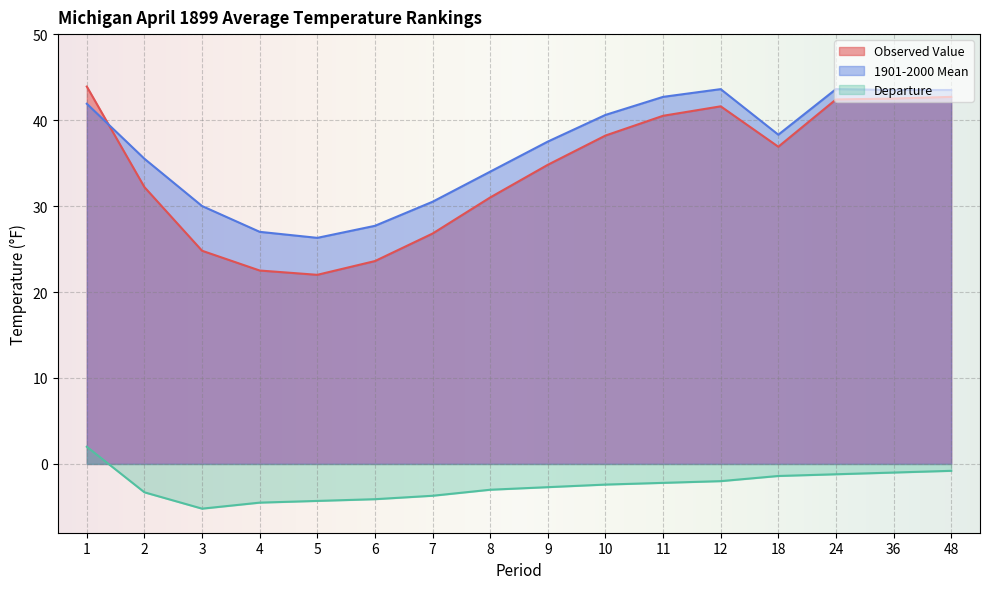

What is the sum of all 1901-2000 Mean values?

586.2